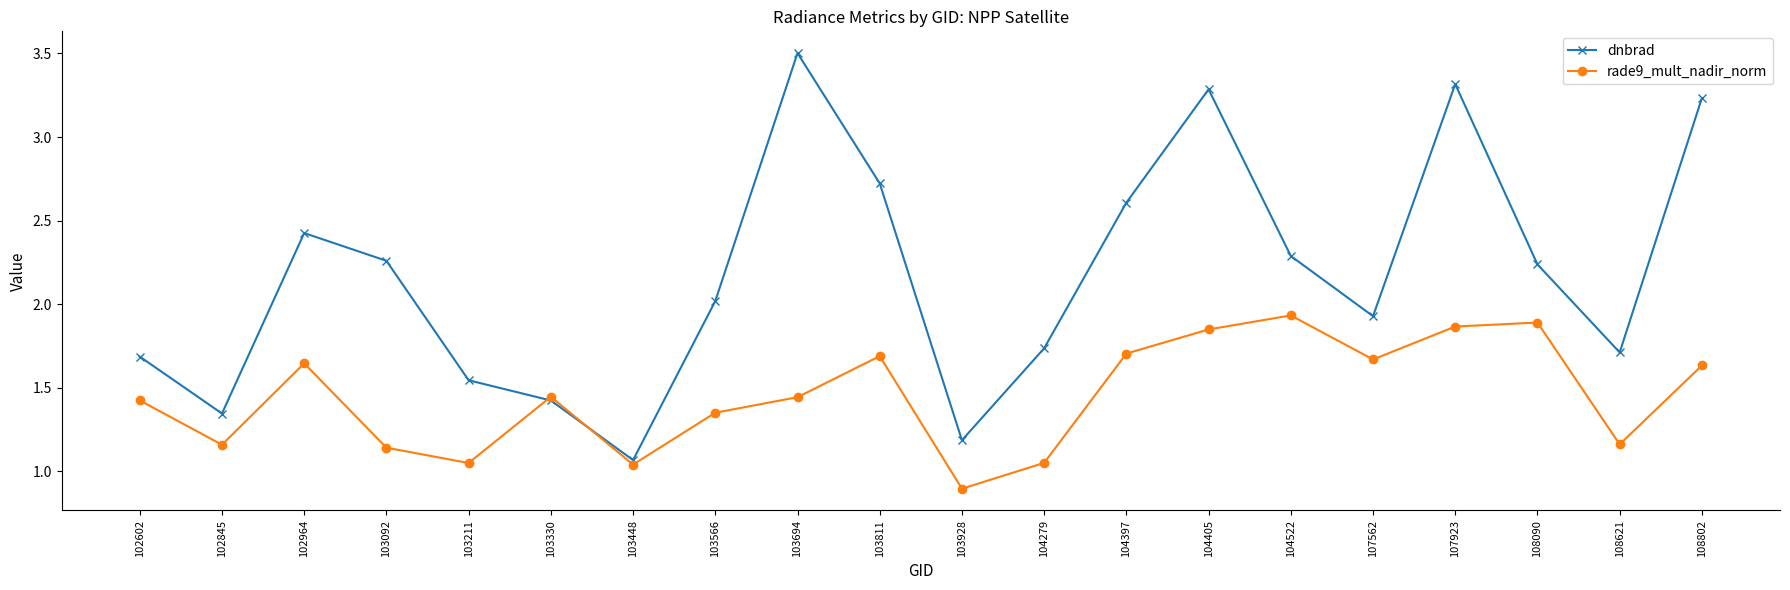

True or false: rade9_mult_nadir_norm has a value of 1.7 at 104397.

True